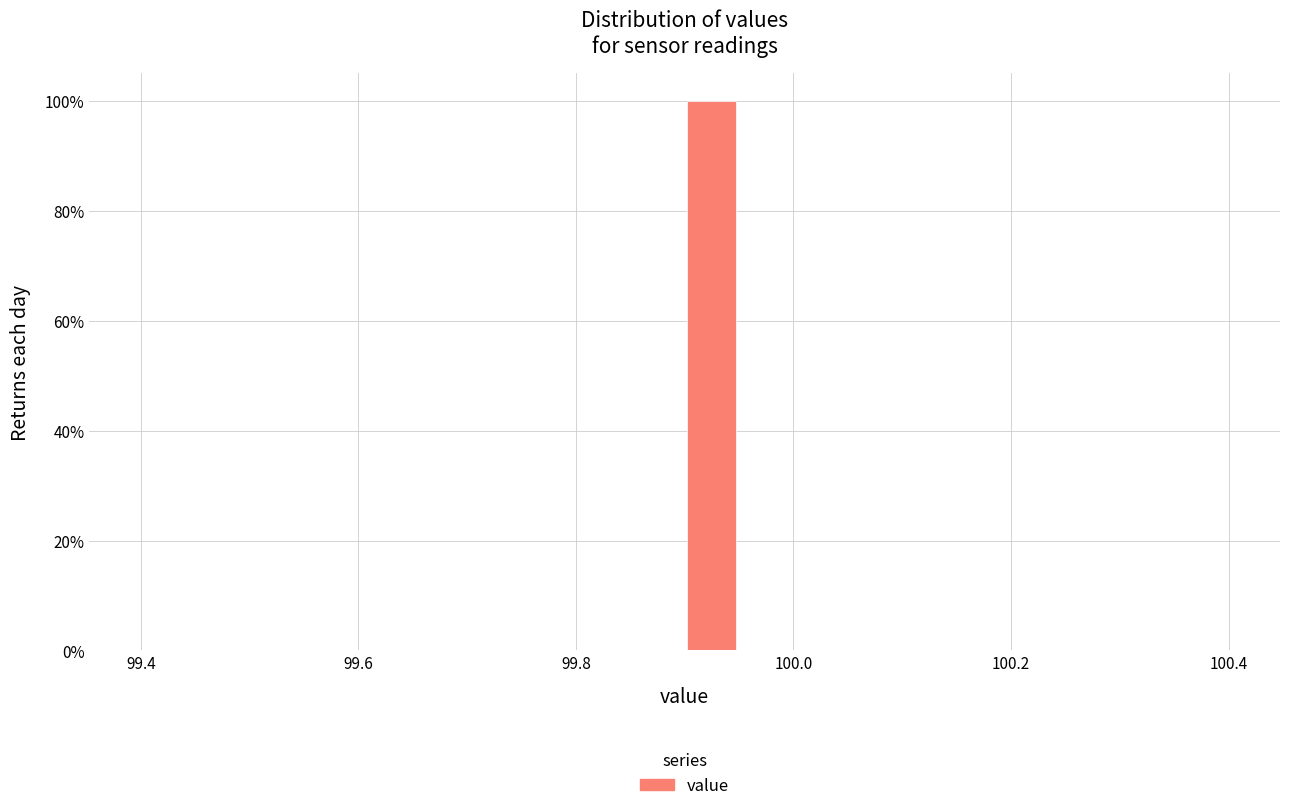

Around what value on the x-axis is the tallest bar? Give the approximate position of its centre, as read against the axis.

99.92